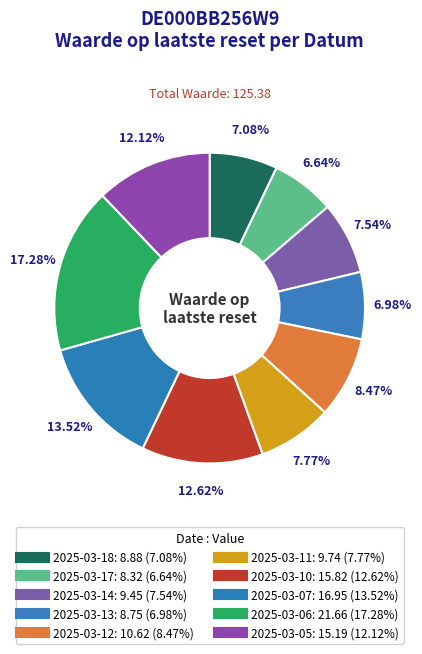

Is there a majority slice in this chart?

No